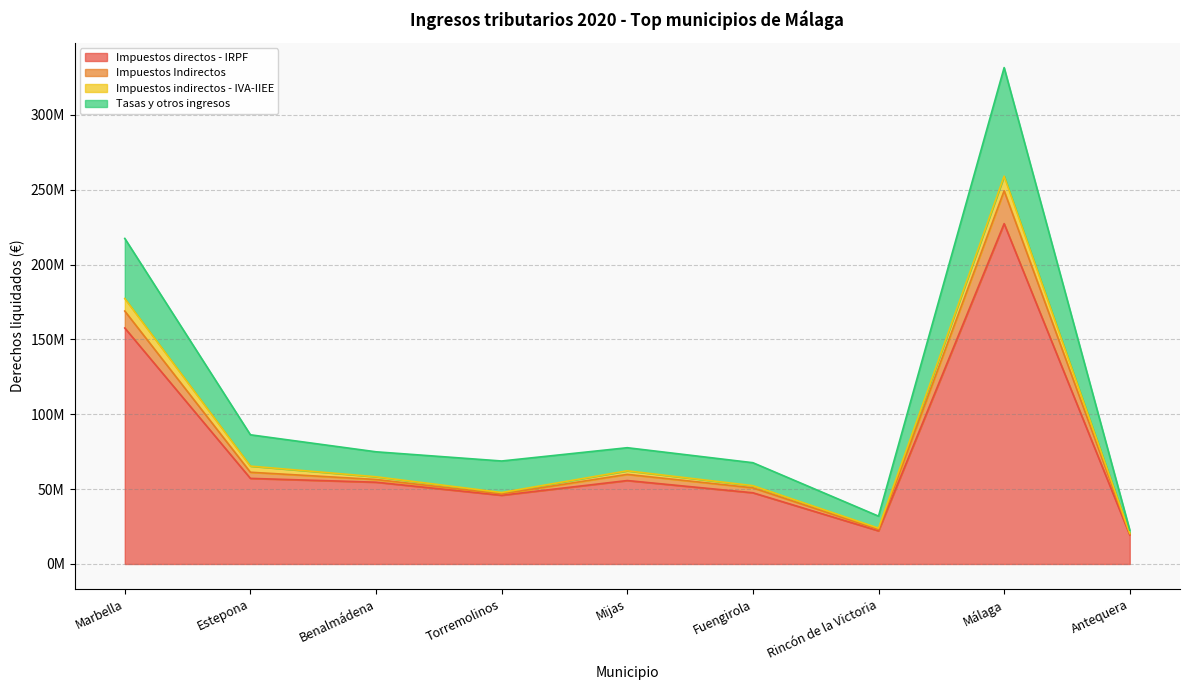

The Impuestos Indirectos series shows 113276189.3 at Benalmádena. True or false?

False